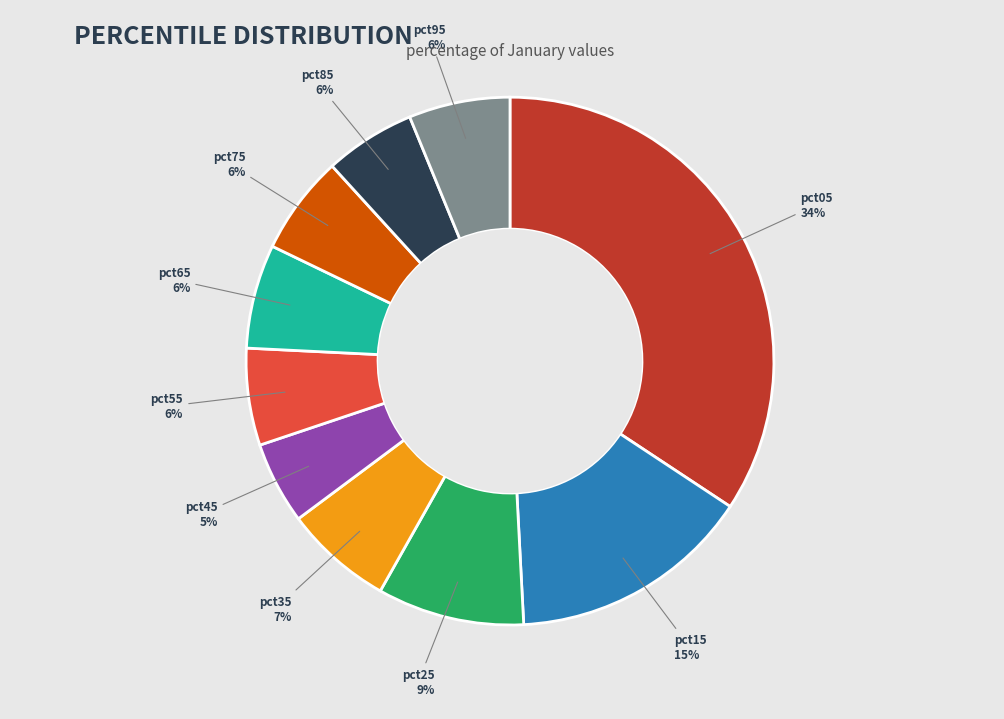

To the nearest percent, what is the average slice percentage?

10%